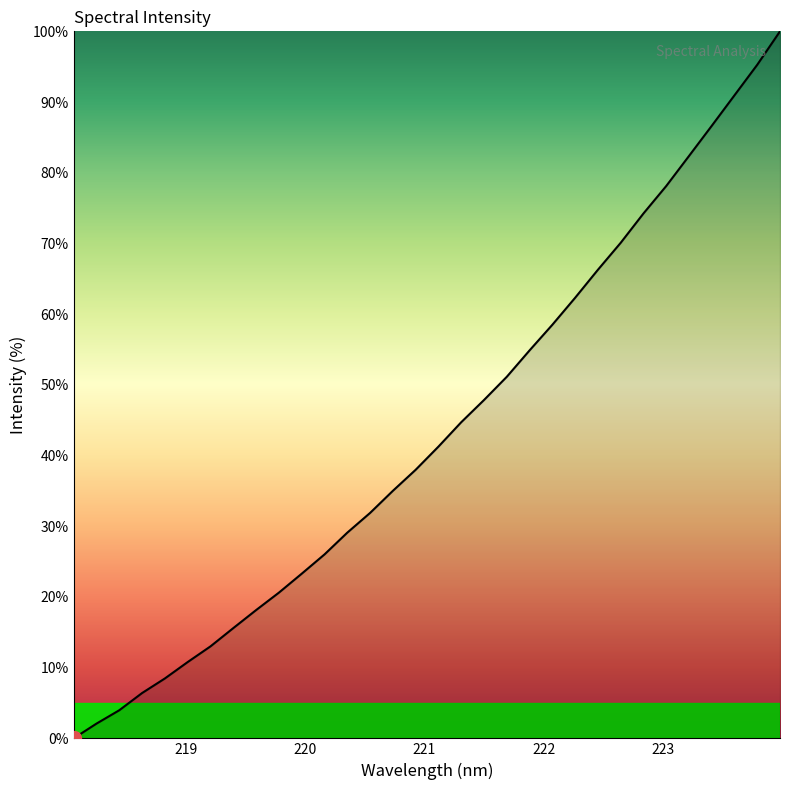

Does the chart have visible grid lines?

No